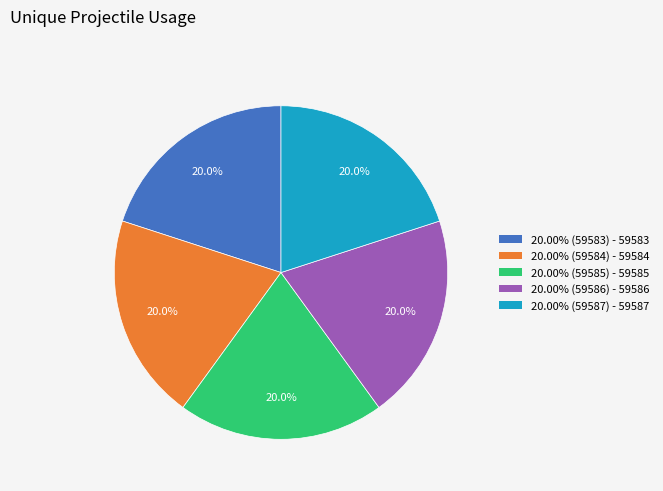

Does any single category account for the majority?

No